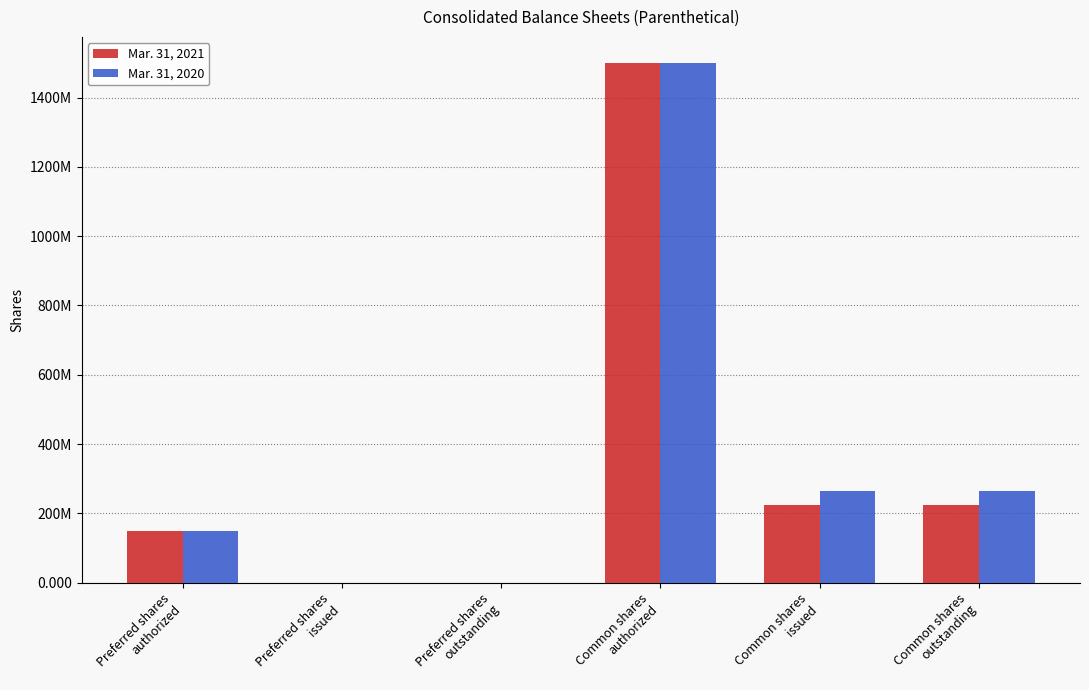

What is the label of the 3rd bar from the right?

Common shares
authorized